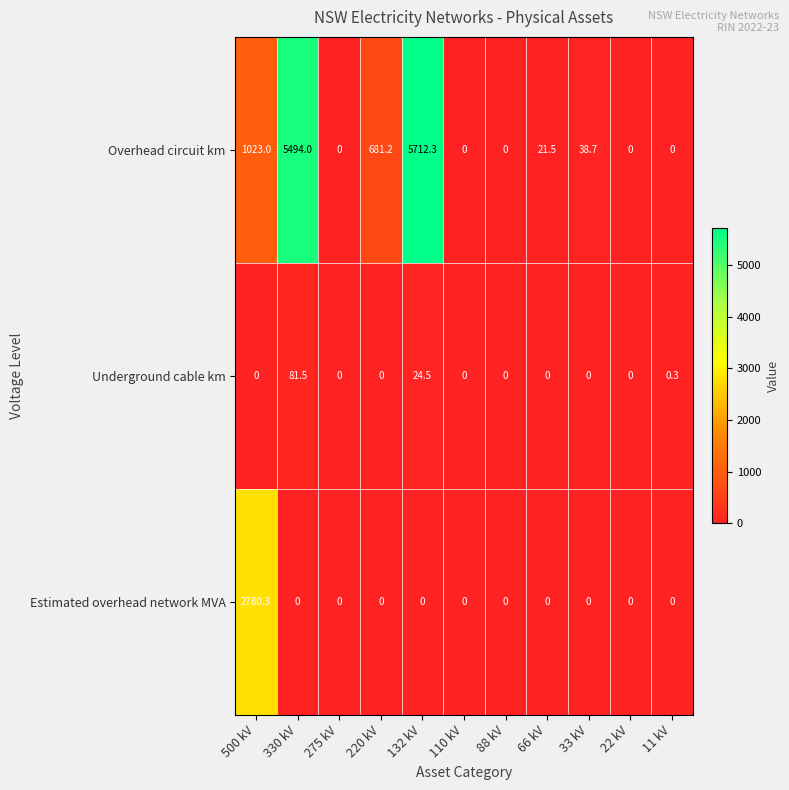

How many series are shown in this chart?

3